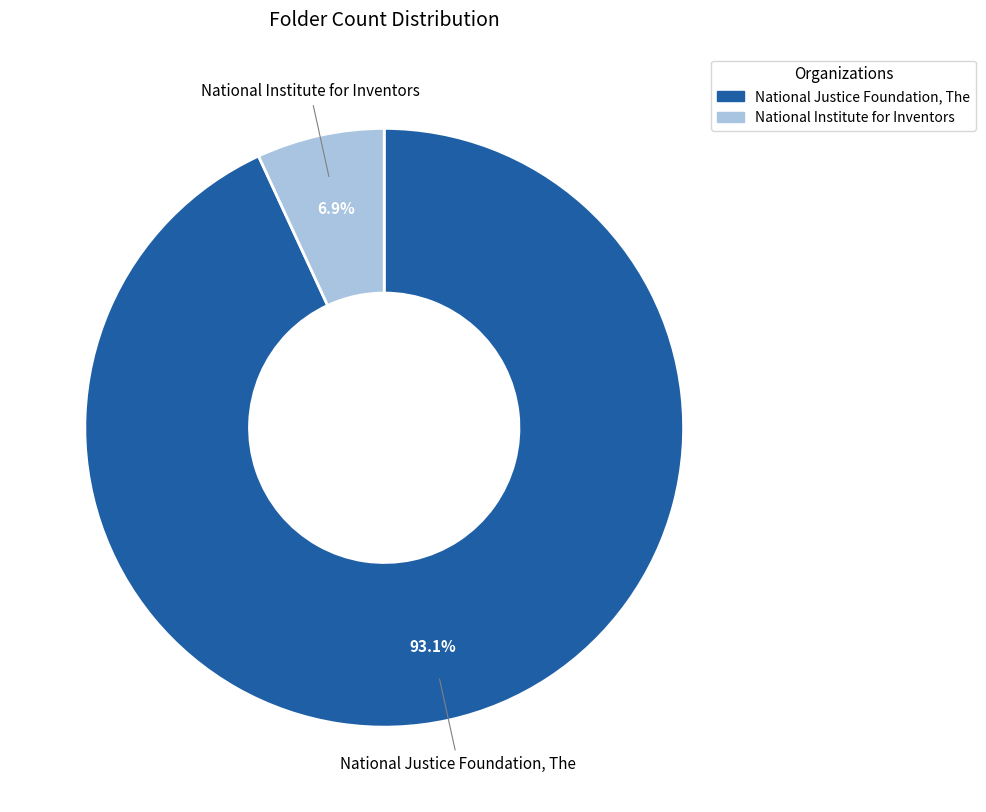

Is it true that National Justice Foundation, The is 99% of the pie?

False